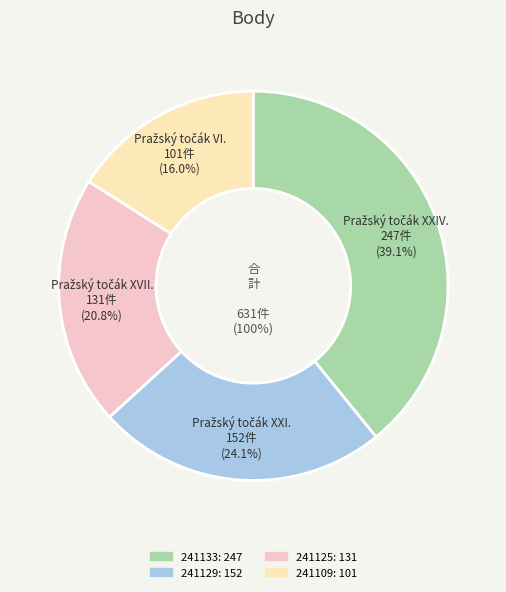

What percentage is the 241129 slice, to the nearest percent?

24%